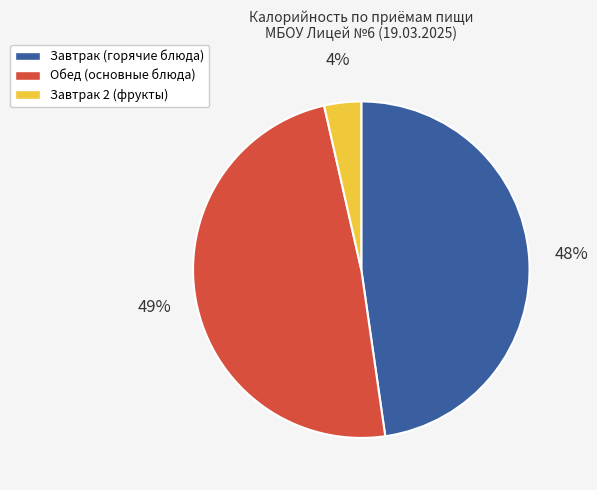

To the nearest percent, what is the average slice percentage?

33%